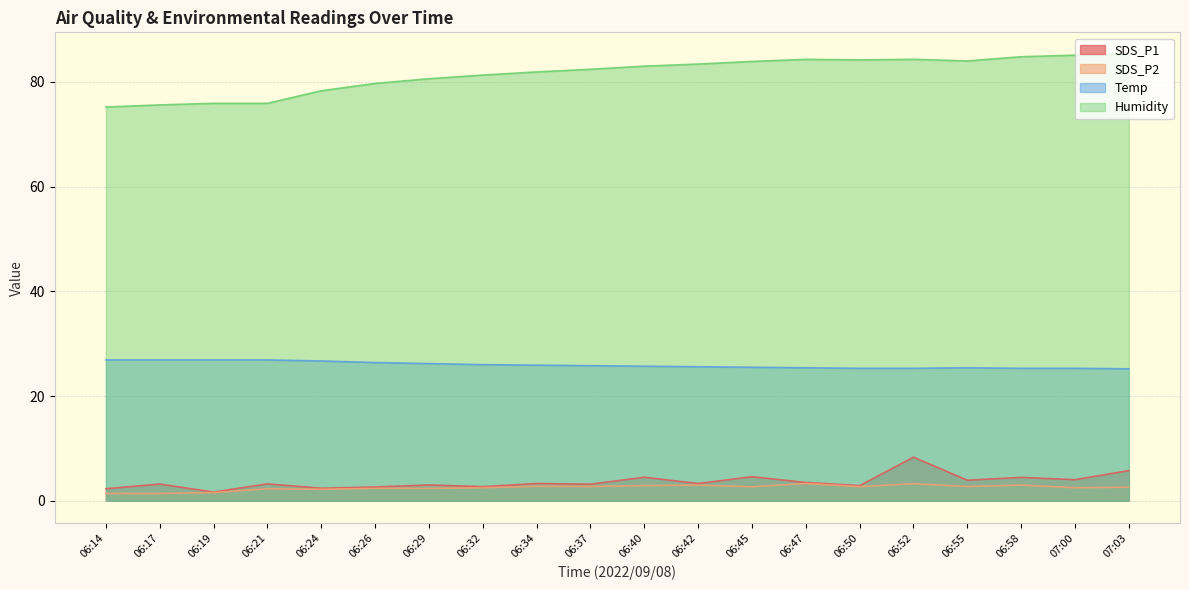

How many data points does each series have?

20